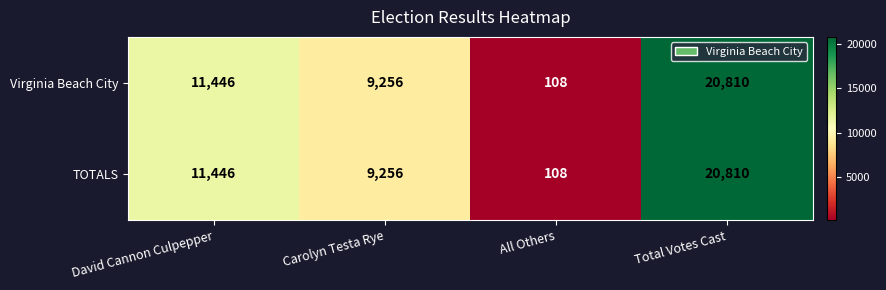

How many distinct data groups are displayed?

2